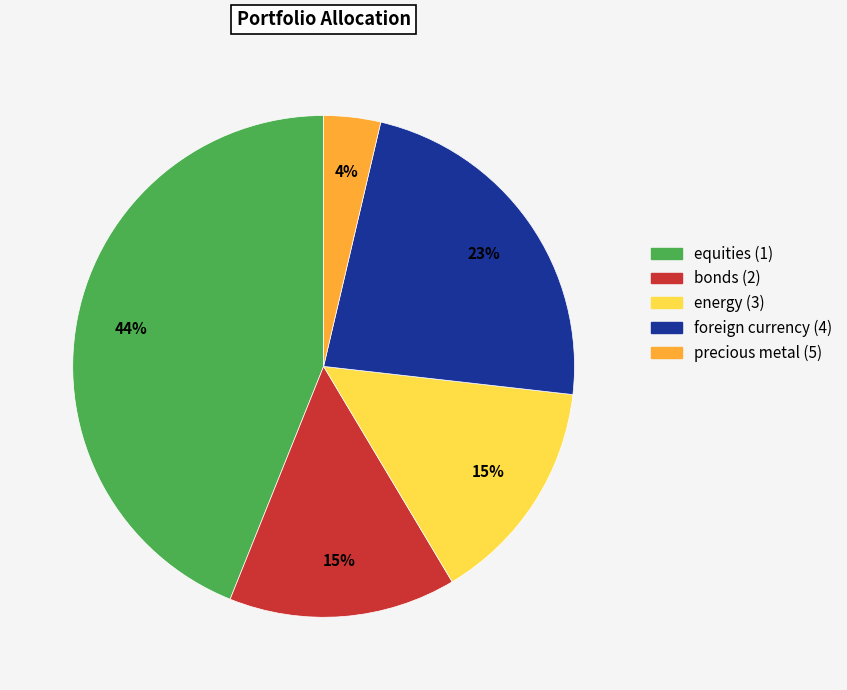

Which slice is the largest?

equities (1)